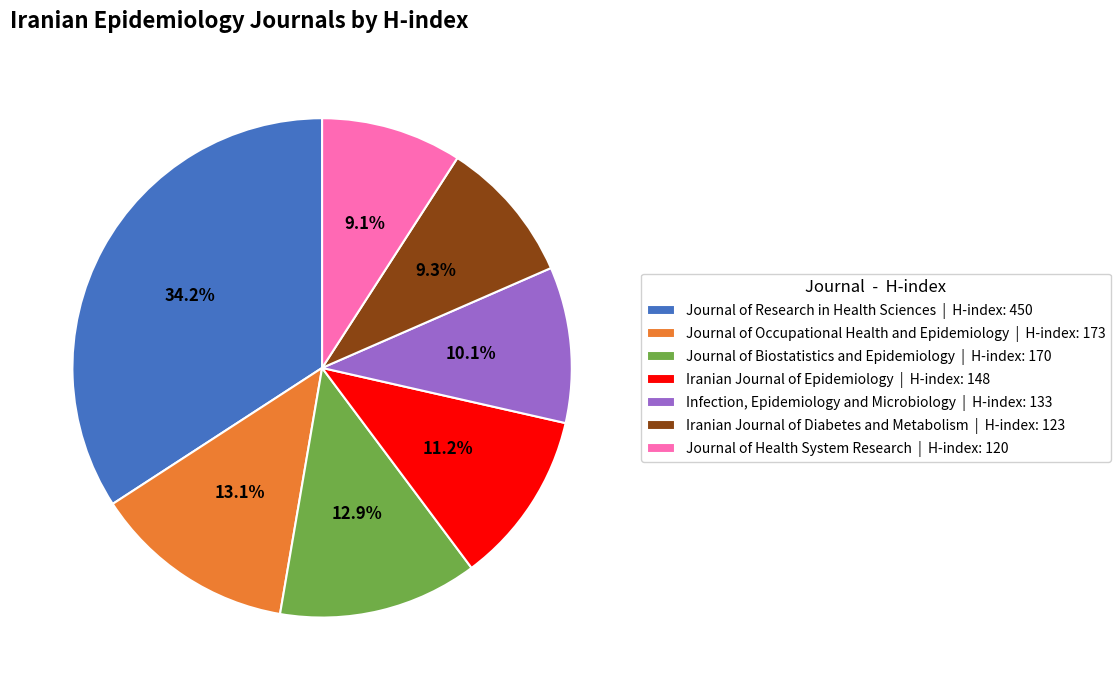

To the nearest percent, what is the difference between the Journal of Health System Research and Iranian Journal of Epidemiology slice percentages?

2%